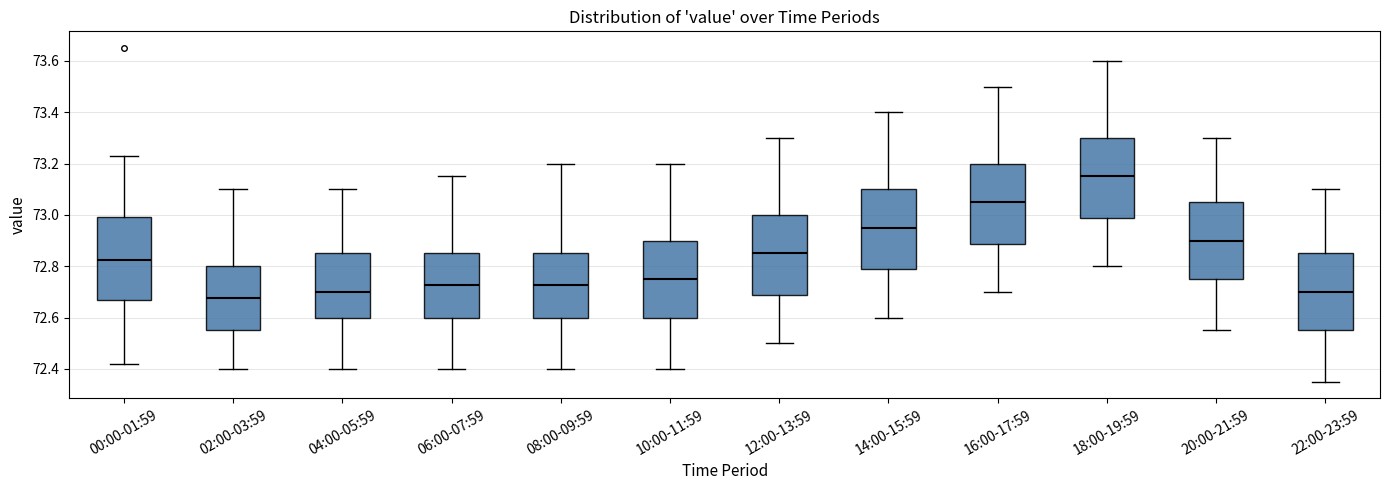

Reading left to right, transcribe this box plot: for each box, give where its median line is, the range the box spans, and where its two whiskers end, as read against the y-axis. The values are not printed on the chart, so give them approximately, as read against the axis.

00:00-01:59: median 72.82, box 72.68 to 73.00, whiskers 72.42 to 73.24
02:00-03:59: median 72.68, box 72.56 to 72.80, whiskers 72.40 to 73.10
04:00-05:59: median 72.70, box 72.60 to 72.86, whiskers 72.40 to 73.10
06:00-07:59: median 72.72, box 72.60 to 72.86, whiskers 72.40 to 73.16
08:00-09:59: median 72.72, box 72.60 to 72.86, whiskers 72.40 to 73.20
10:00-11:59: median 72.76, box 72.60 to 72.90, whiskers 72.40 to 73.20
12:00-13:59: median 72.86, box 72.68 to 73.00, whiskers 72.50 to 73.30
14:00-15:59: median 72.96, box 72.78 to 73.10, whiskers 72.60 to 73.40
16:00-17:59: median 73.06, box 72.88 to 73.20, whiskers 72.70 to 73.50
18:00-19:59: median 73.16, box 72.98 to 73.30, whiskers 72.80 to 73.60
20:00-21:59: median 72.90, box 72.76 to 73.06, whiskers 72.56 to 73.30
22:00-23:59: median 72.70, box 72.56 to 72.86, whiskers 72.36 to 73.10